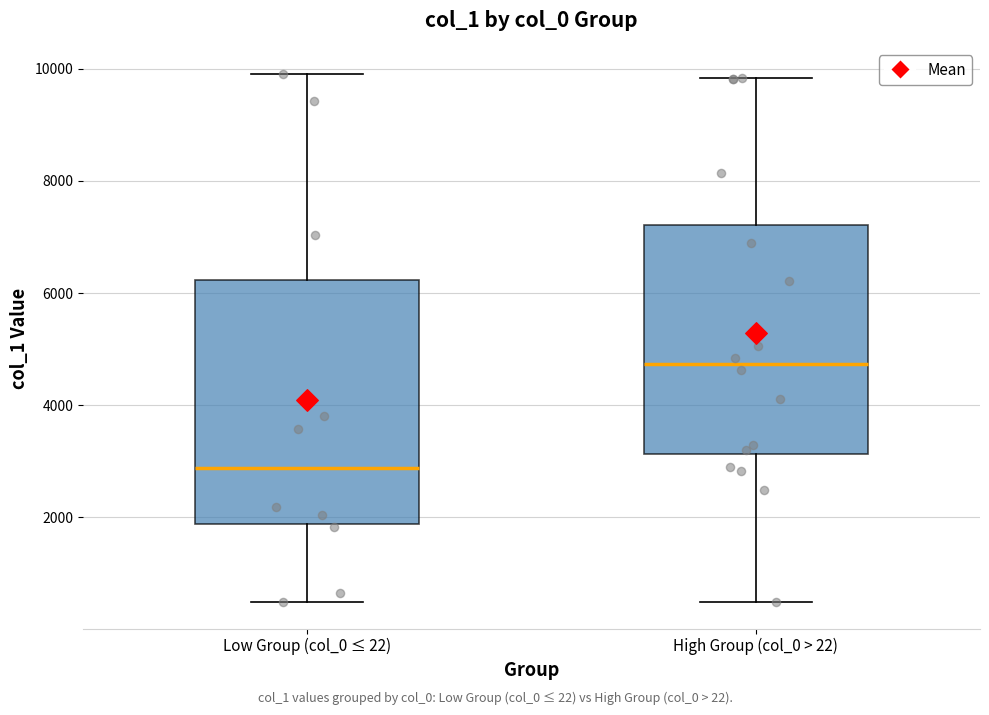

Reading left to right, transcribe this box plot: for each box, give where its median line is, the range the box spans, and where its two whiskers end, as read against the y-axis. The values are not printed on the chart, so give them approximately, as read against the axis.

Low Group (col_0 ≤ 22): median 2800, box 1800 to 6200, whiskers 400 to 10000
High Group (col_0 > 22): median 4800, box 3200 to 7200, whiskers 400 to 9800